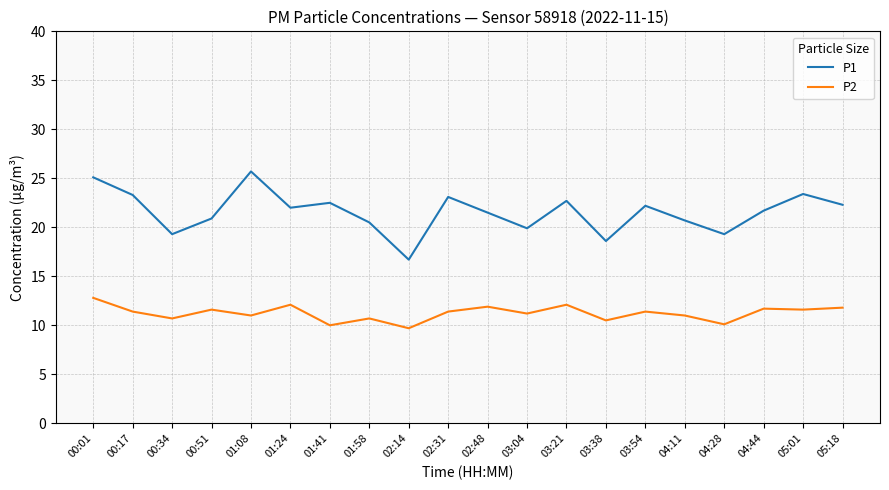

True or false: P1 and P2 cross at least once.

False